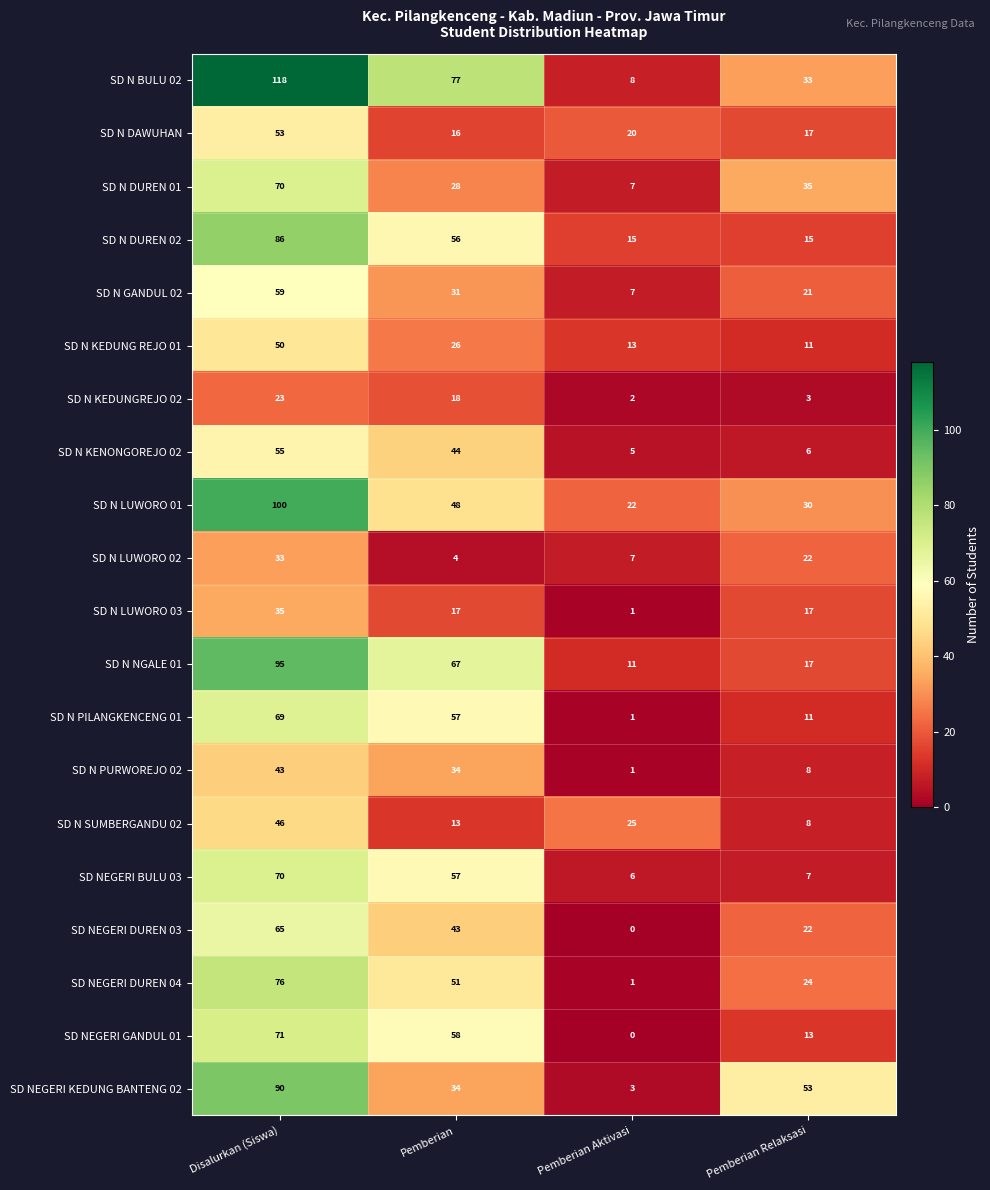

Which series has the largest total across all categories?

SD N BULU 02